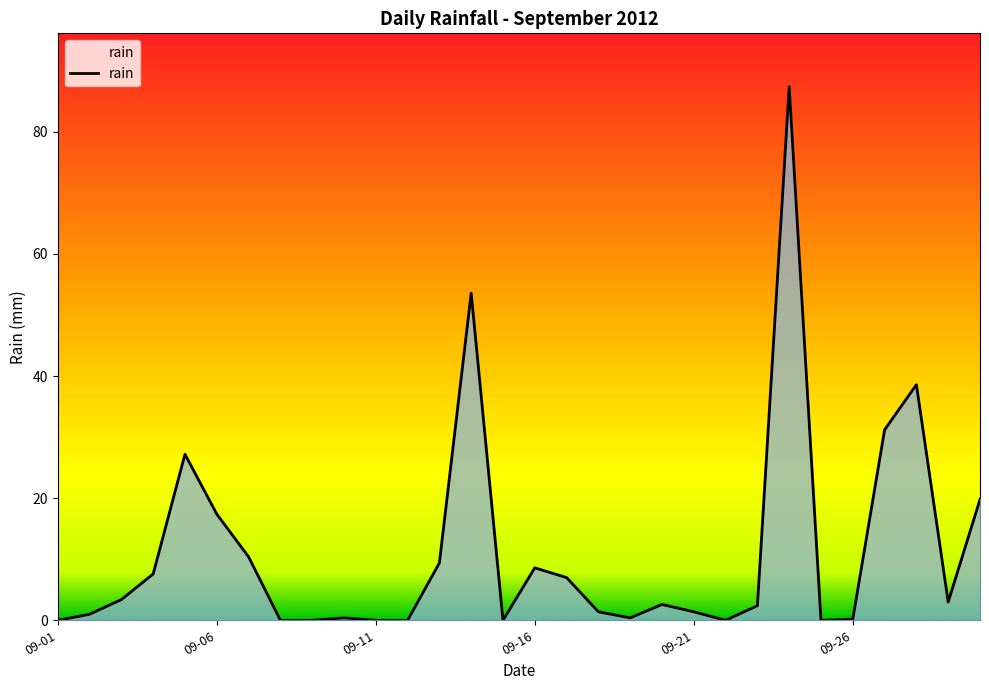

What is the difference between the maximum and minimum values?

87.4